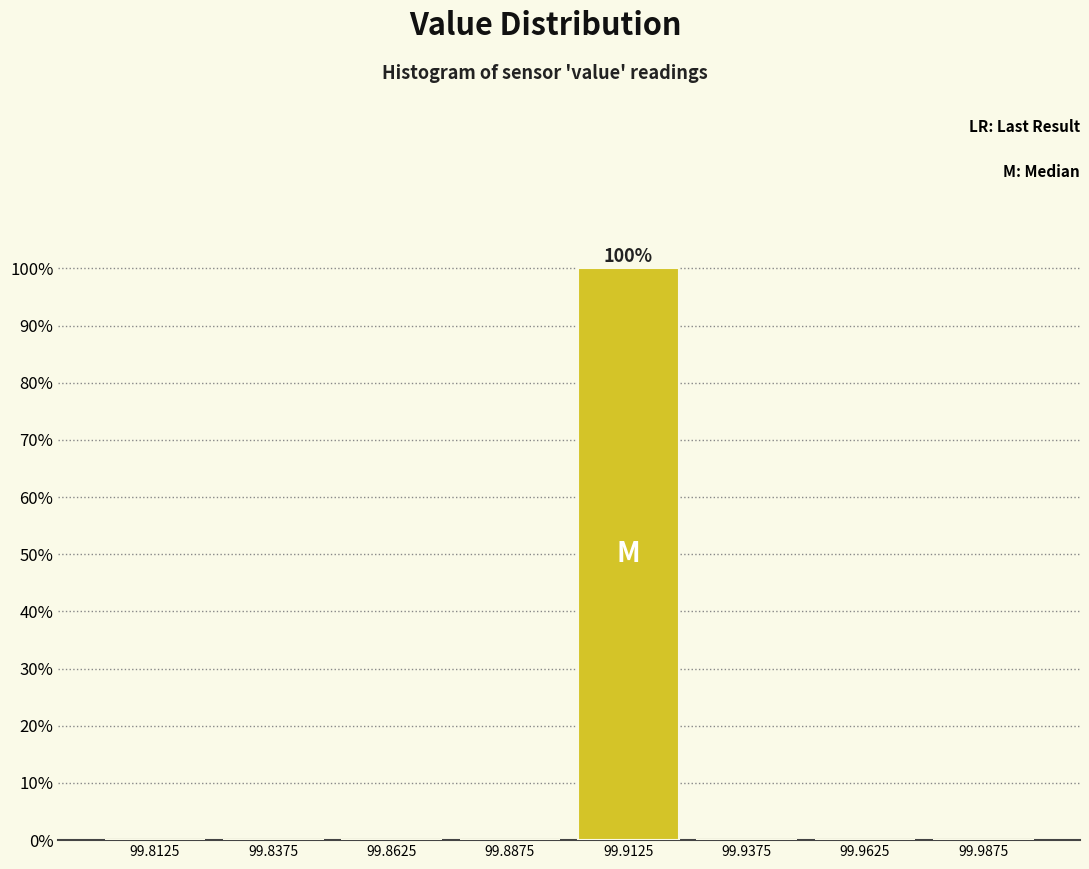

Over which range of the x-axis is the bar tallest?

99.900 to 99.925